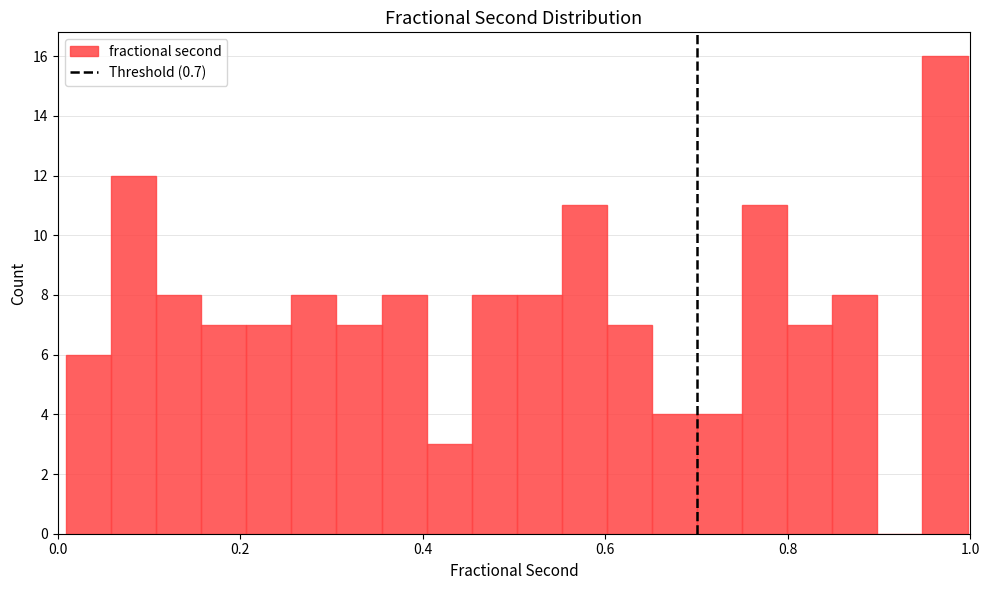

Read against the x-axis, roughly where is the centre of the tallest bar?

0.98